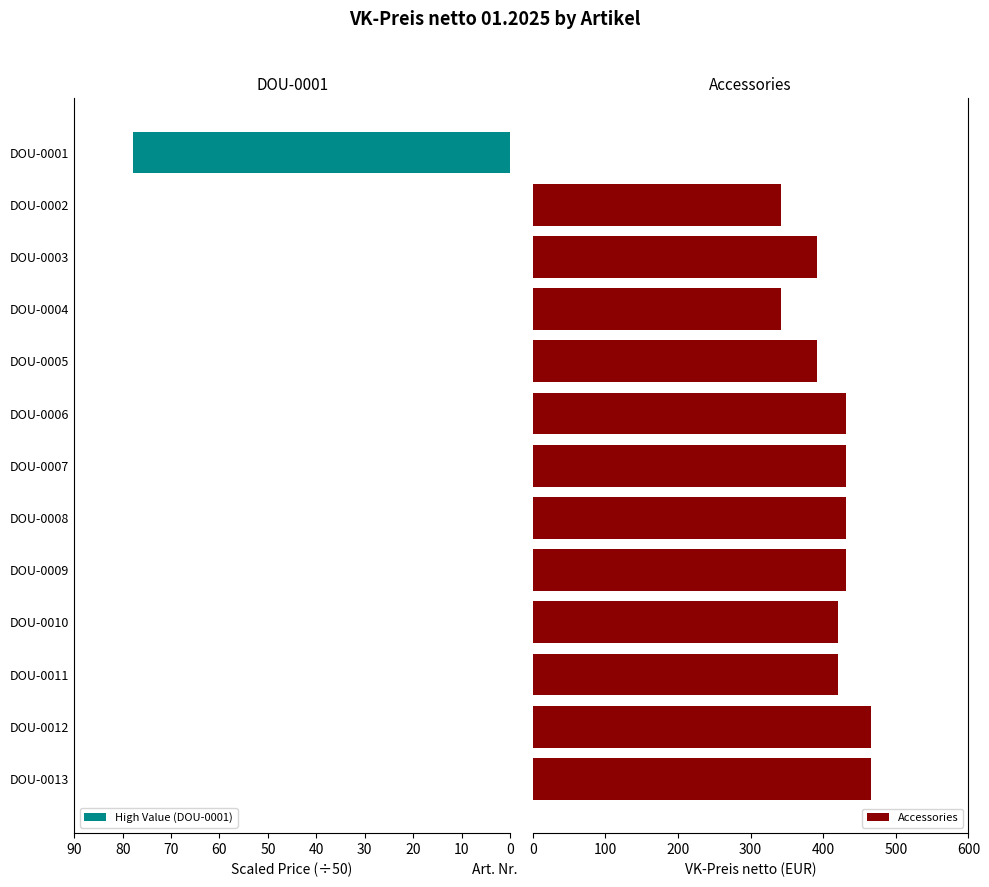

The value of High Value (DOU-0001) at DOU-0006 is 0.0. True or false?

True